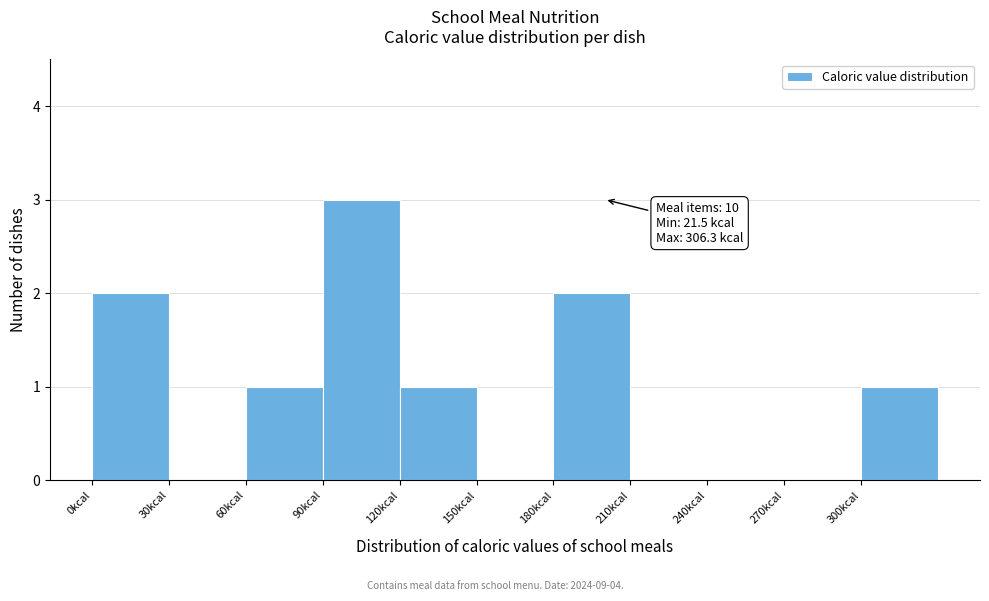

Over which range of the x-axis is the bar tallest?

90 to 120